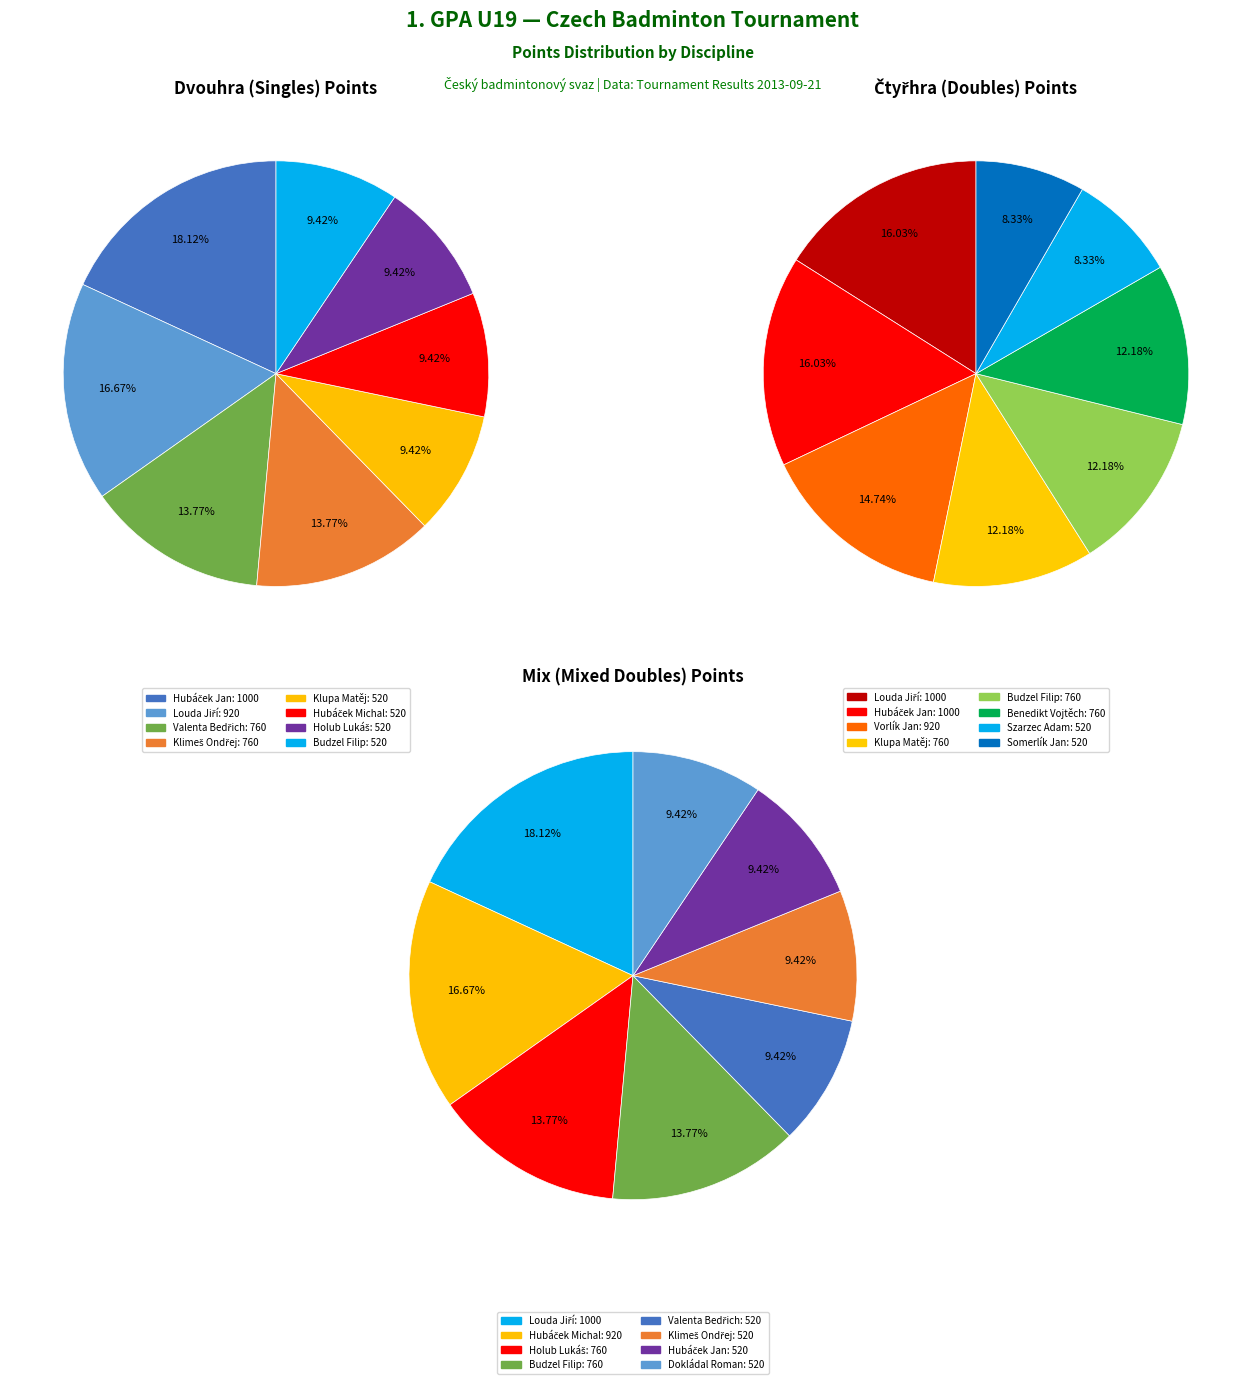

How many segments does this pie chart have?

24